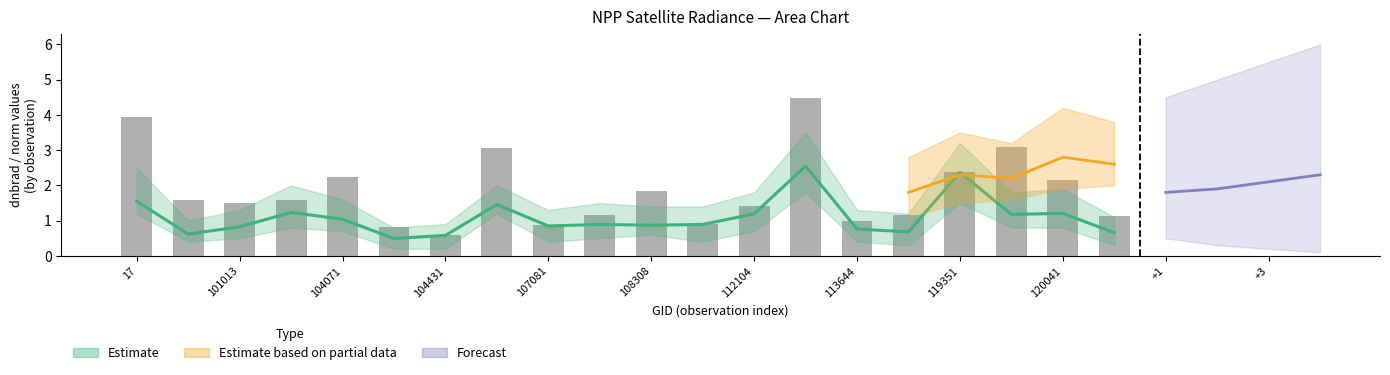

What is the approximate value of rade9_aggzone_norm at 119873?

1.2